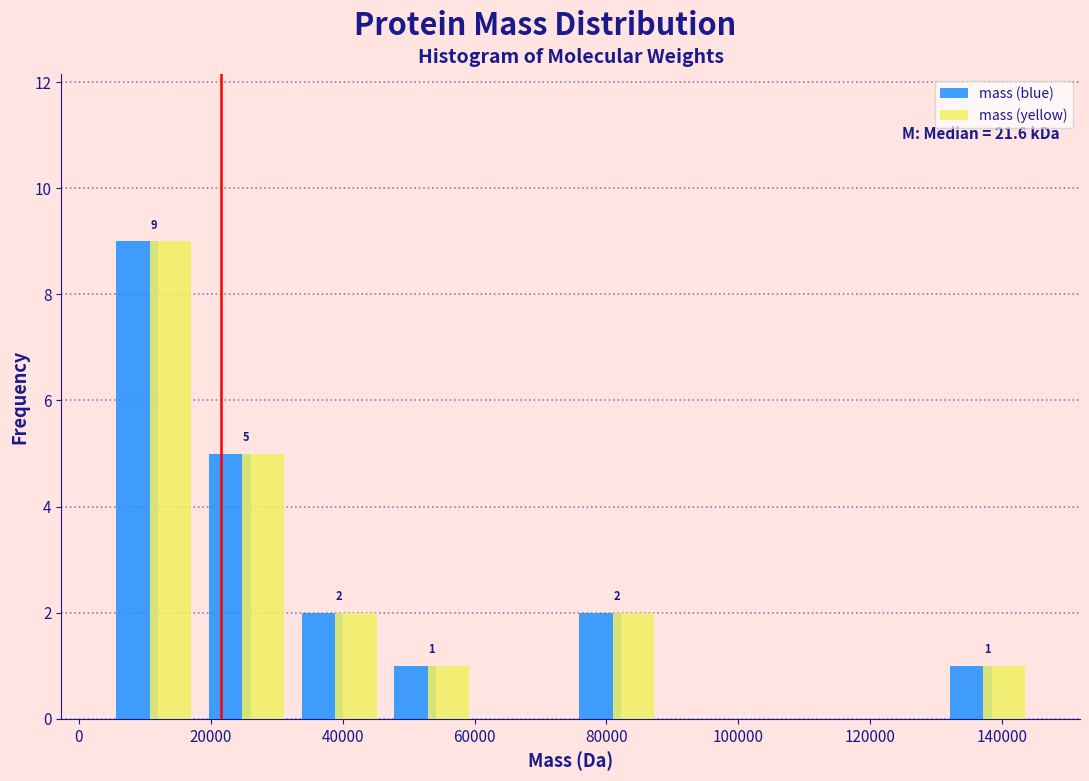

In the mass (yellow) series, which range on the x-axis has the tallest bar?

4000 to 18000